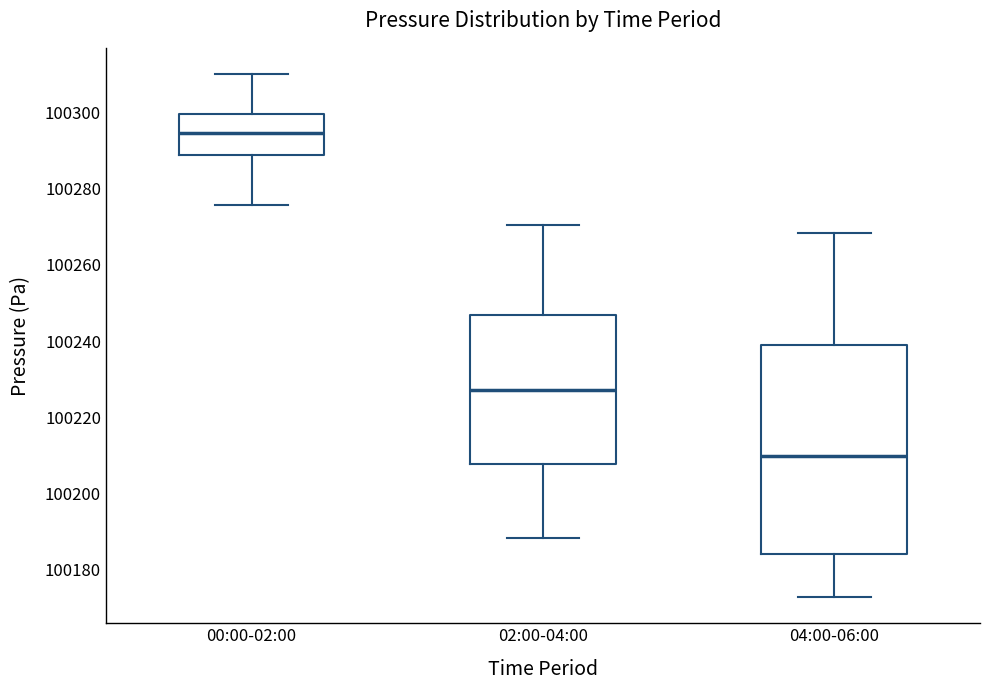

Reading left to right, transcribe this box plot: for each box, give where its median line is, the range the box spans, and where its two whiskers end, as read against the y-axis. The values are not printed on the chart, so give them approximately, as read against the axis.

00:00-02:00: median 100294, box 100288 to 100300, whiskers 100276 to 100310
02:00-04:00: median 100228, box 100208 to 100246, whiskers 100188 to 100270
04:00-06:00: median 100210, box 100184 to 100240, whiskers 100172 to 100268